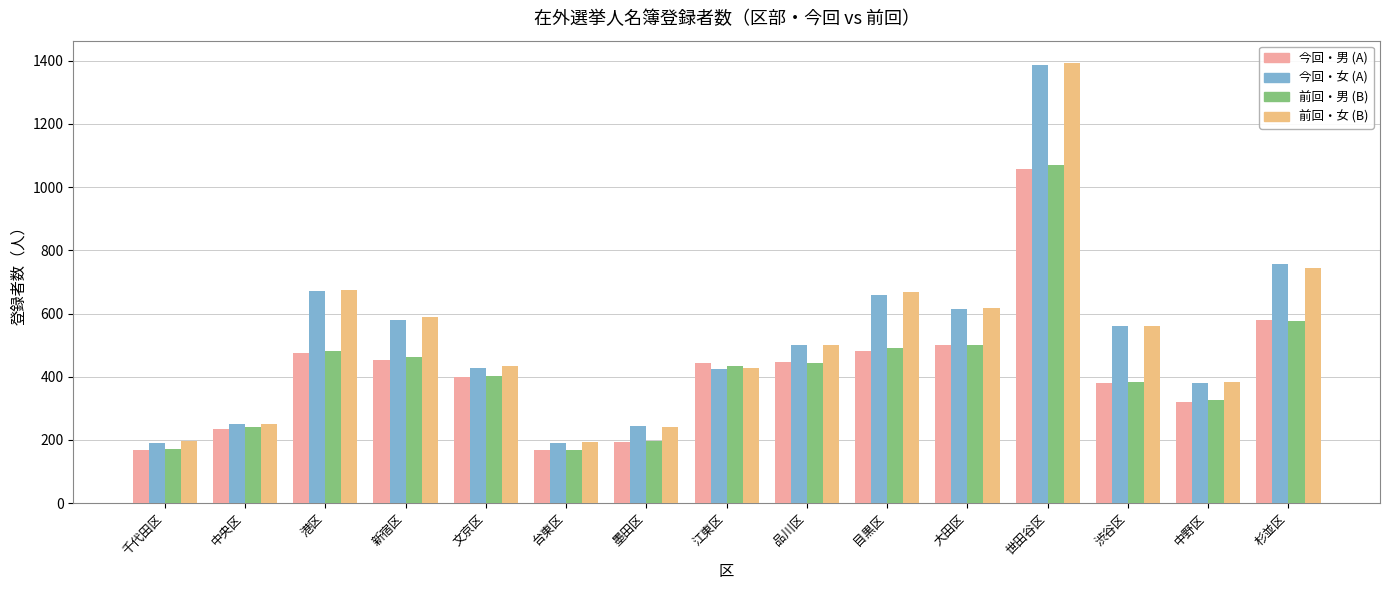

The value of 今回・男 (A) at 江東区 is 444. True or false?

True